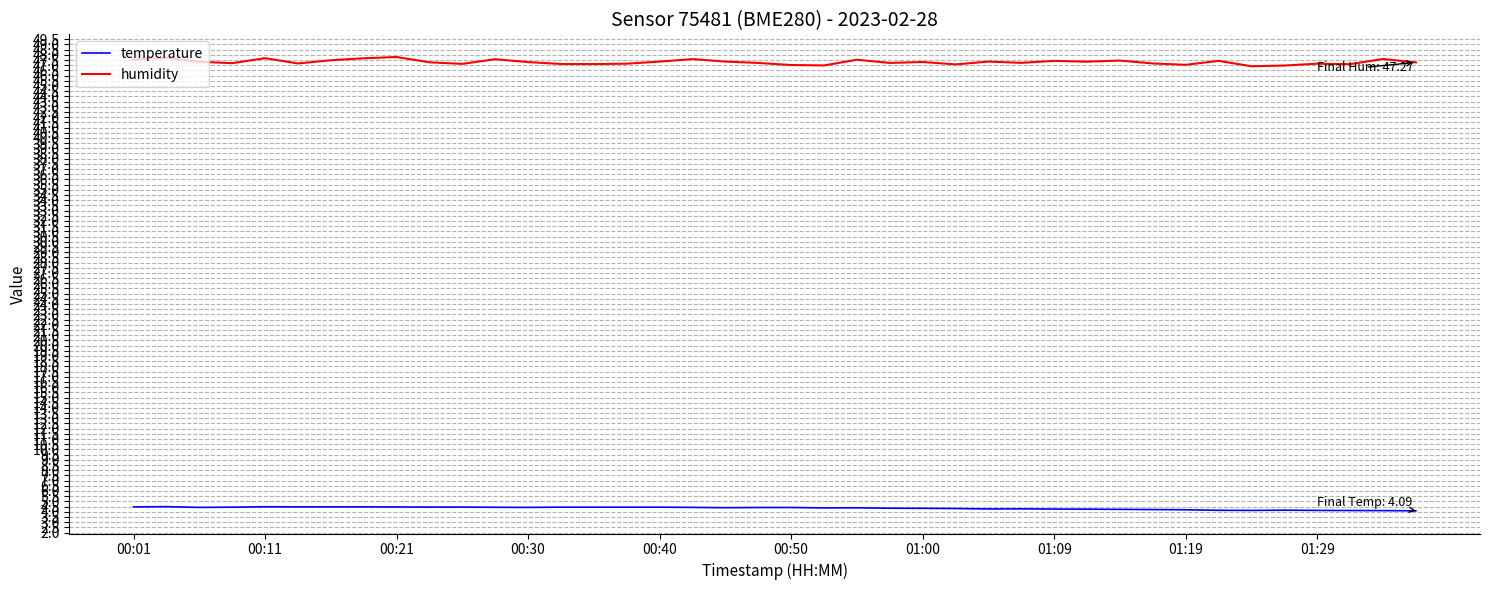

True or false: temperature and humidity intersect in this chart.

False